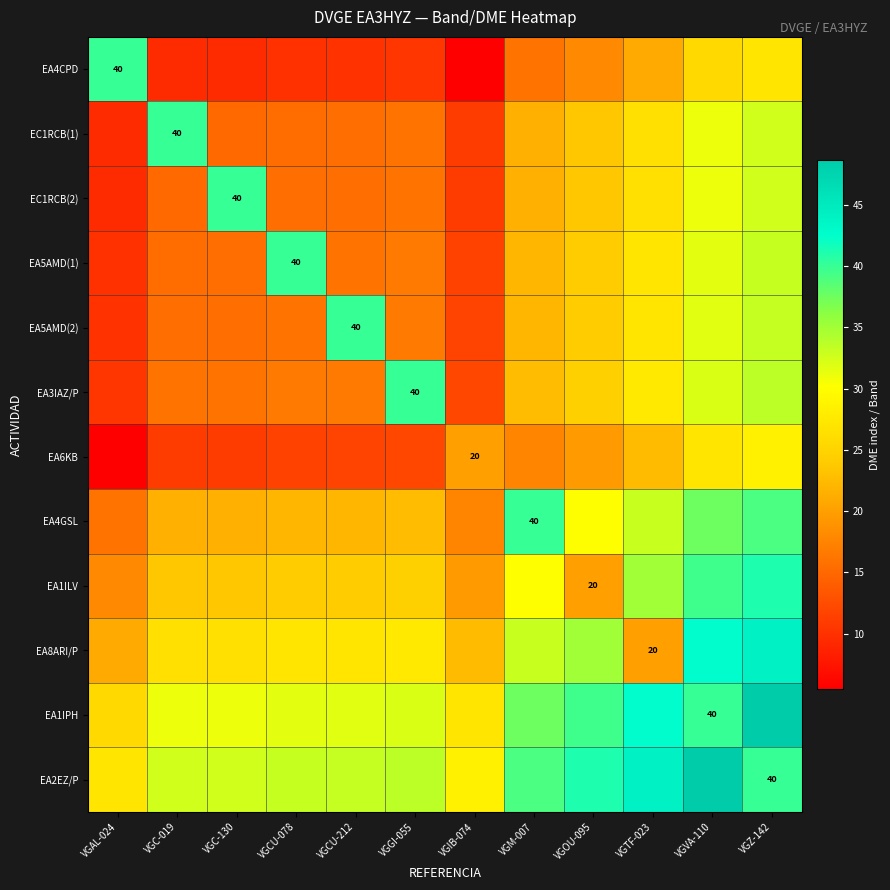

List the labels in order of EA4GSL value, largest first.

VGM-007, VGZ-142, VGVA-110, VGTF-023, VGOU-095, VGGI-055, VGCU-212, VGCU-078, VGC-130, VGC-019, VGIB-074, VGAL-024